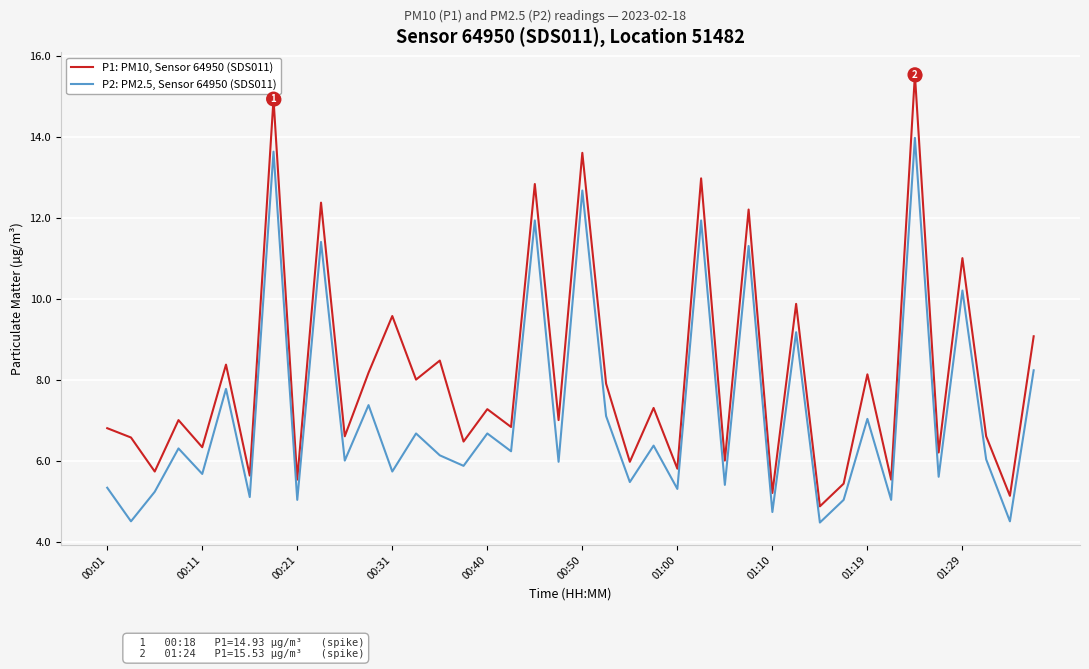

What are all the series names shown in the legend?

P1: PM10, Sensor 64950 (SDS011), P2: PM2.5, Sensor 64950 (SDS011)